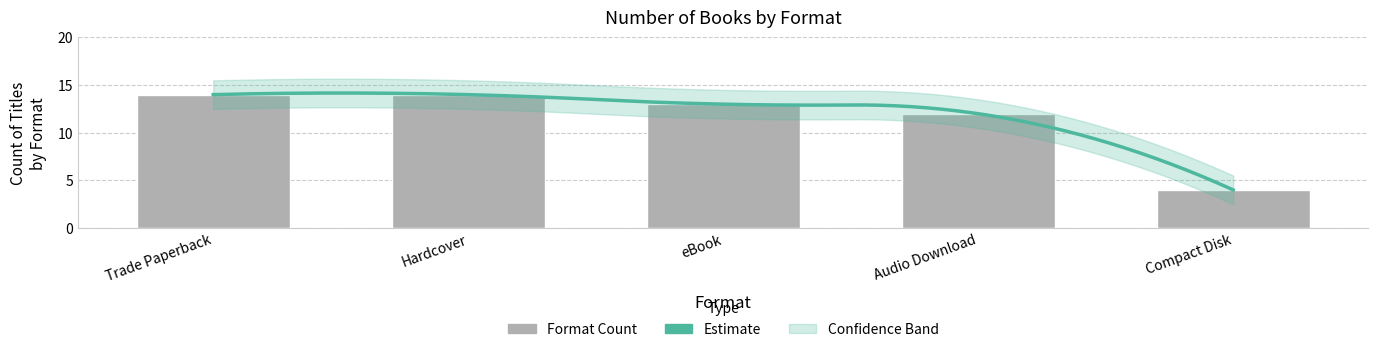

What is the ratio of the value at Hardcover to the value at Audio Download?

1.2